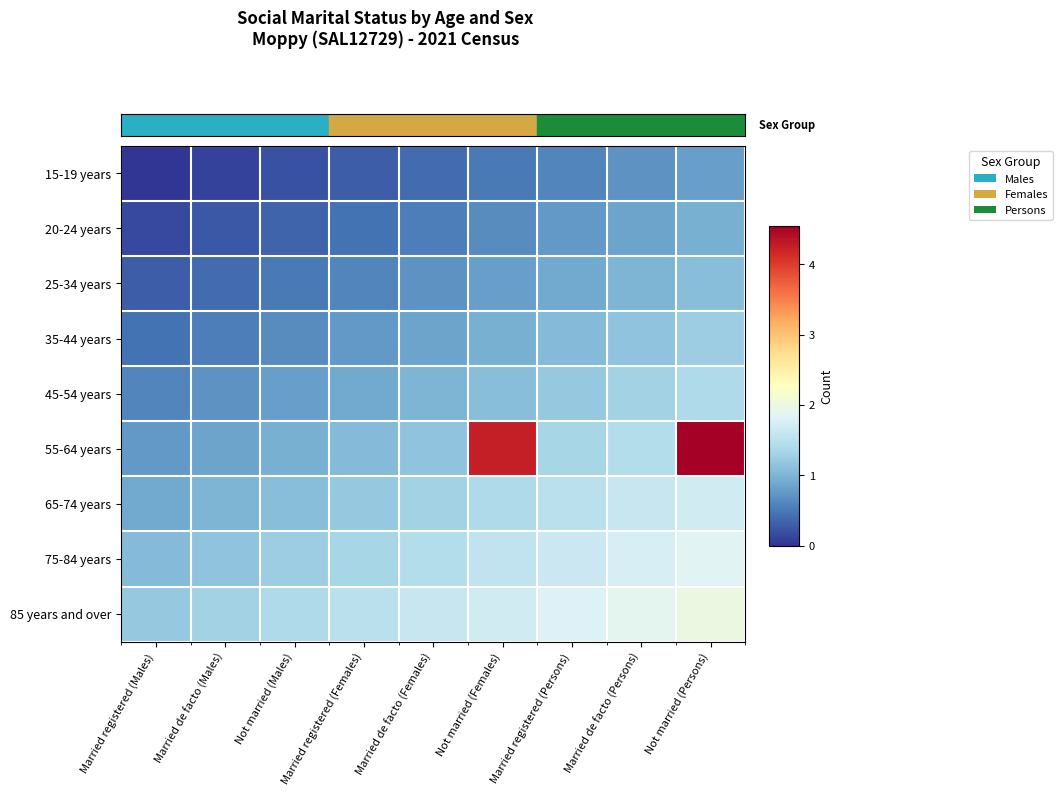

Count the number of data series in this chart.

9